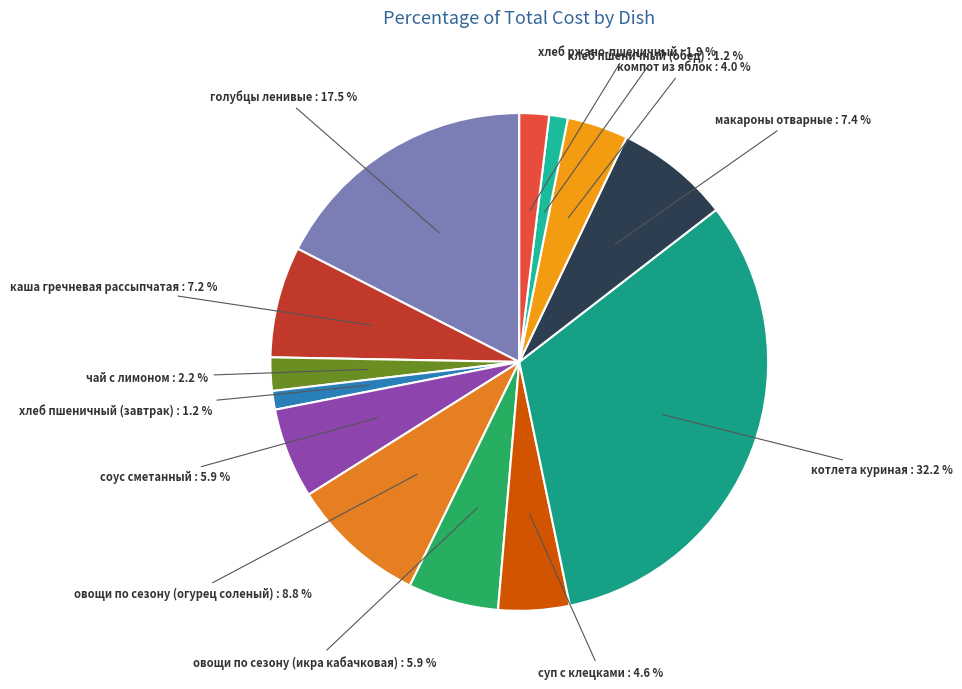

Count the number of slices in the pie.

13